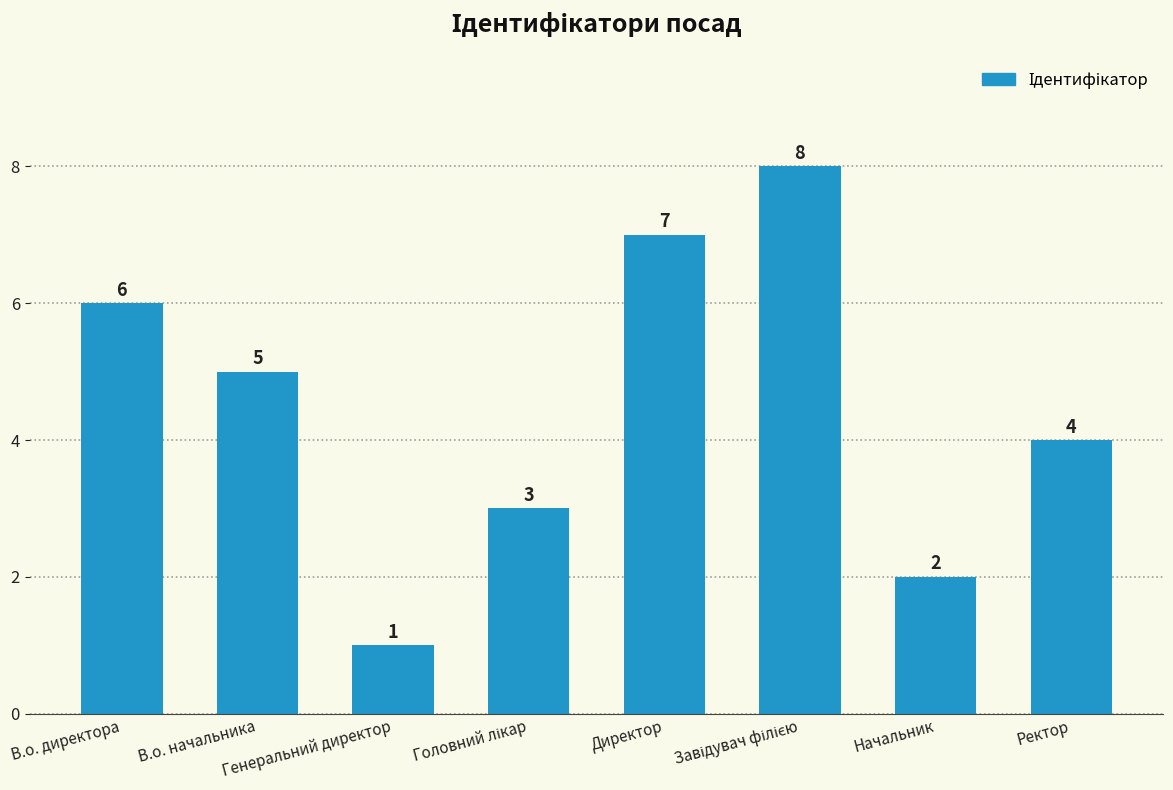

Reading right to left, list all the values displayed in this chart.

4	2	8	7	3	1	5	6